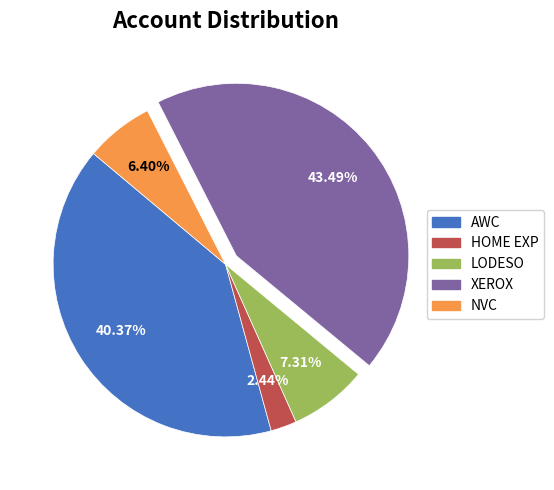

Does any single category account for the majority?

No